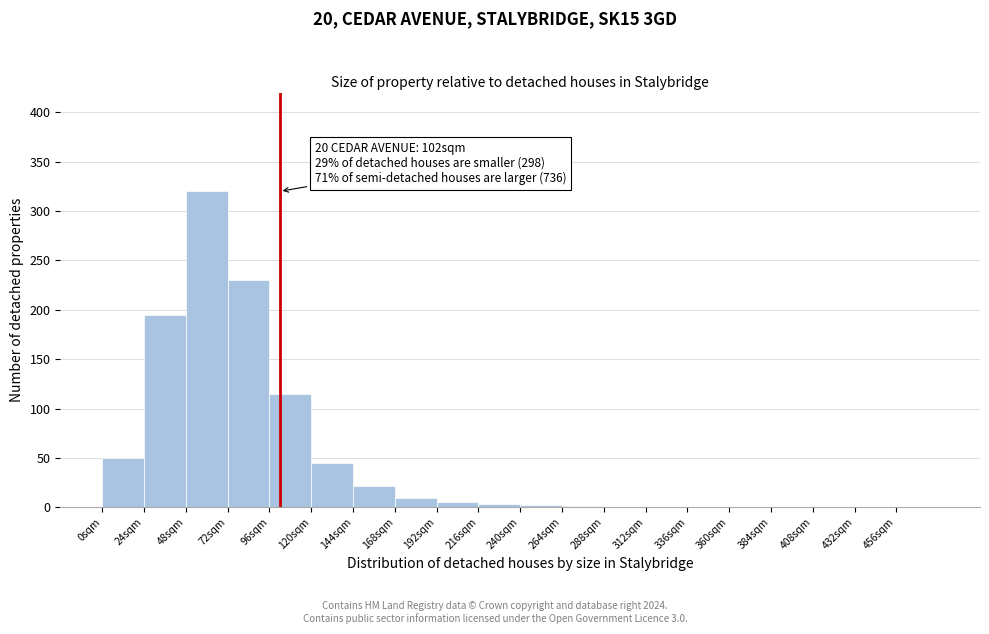

Which range on the x-axis has the tallest bar?

48 to 72